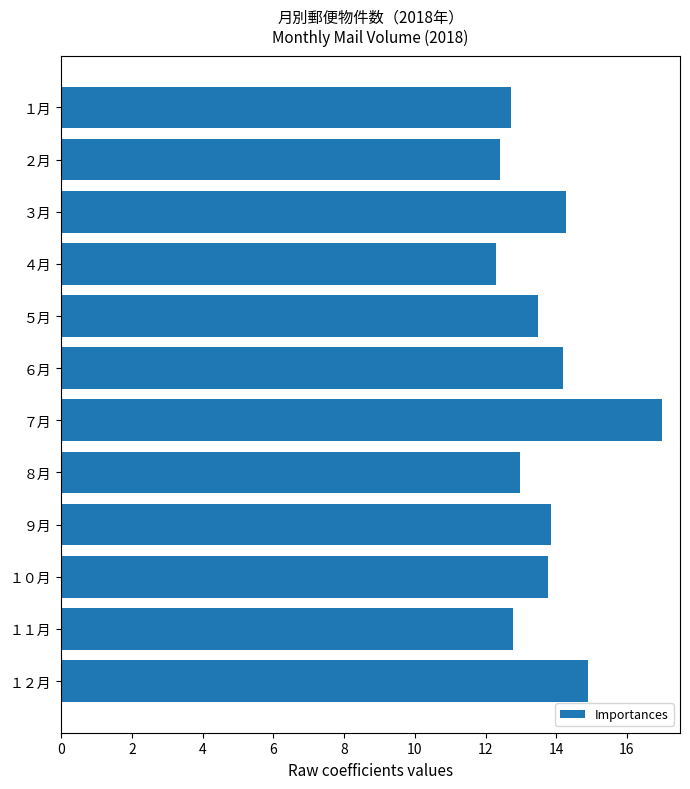

What position from the top is ５月?

5